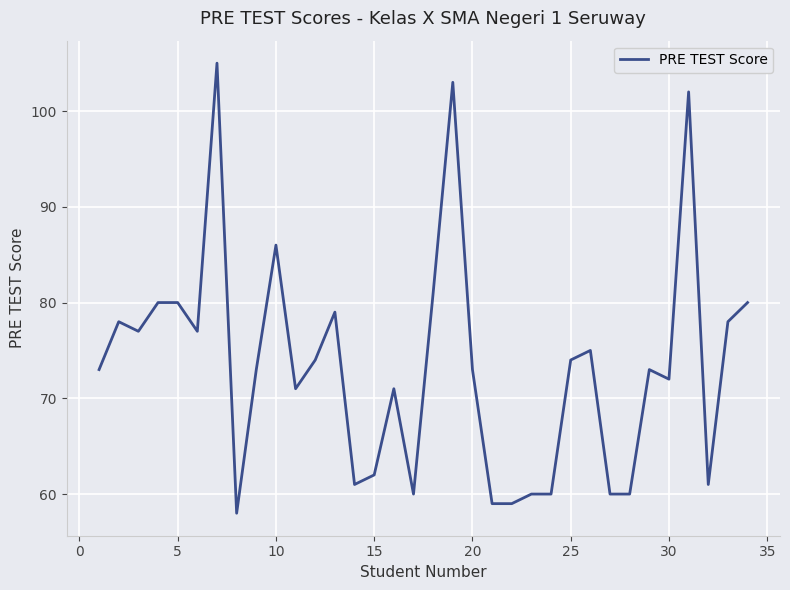

Does the chart display data point markers on the line(s)?

No